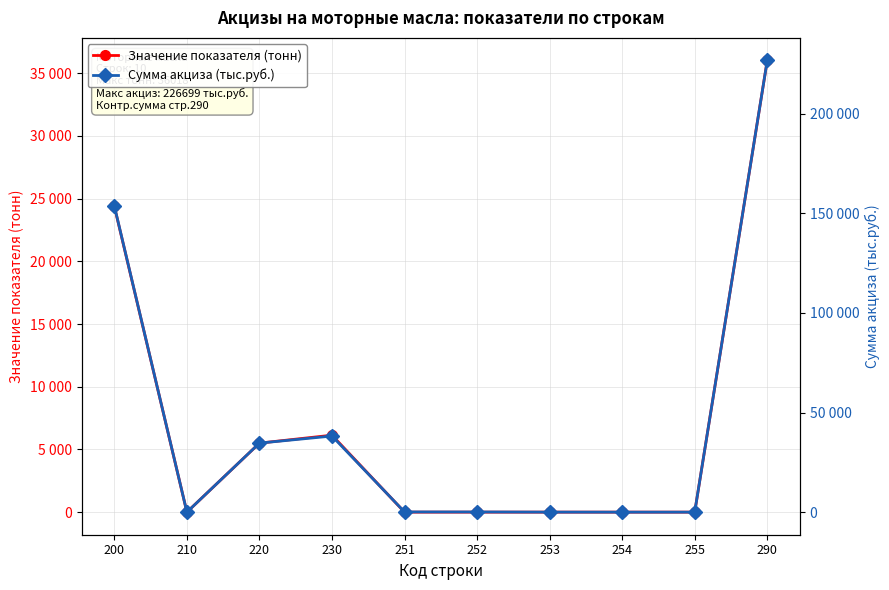

At which label is Сумма акциза (тыс.руб.) closest to 113349?

200